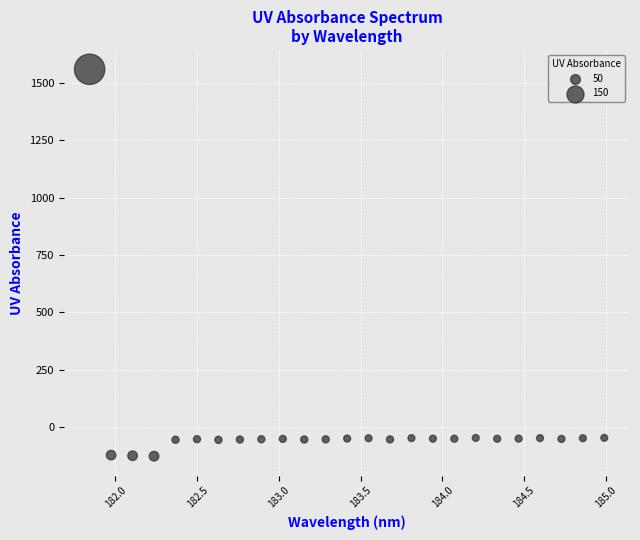

What is the range of X values (max minus min)?

3.1